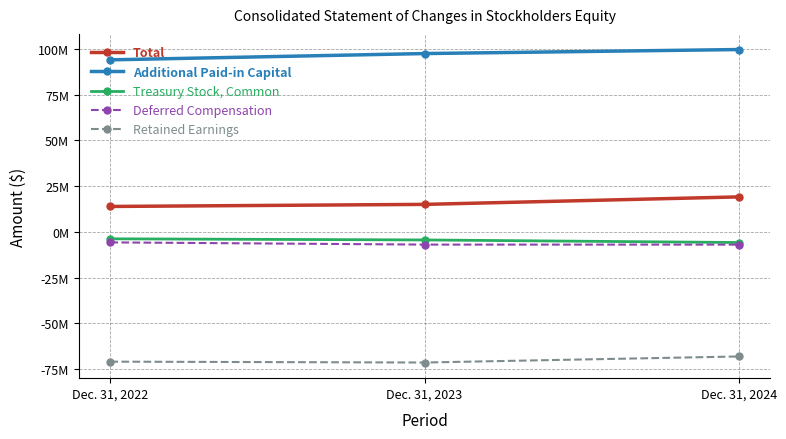

What is the value of the Deferred Compensation point at the 1st from the left?

-5697900